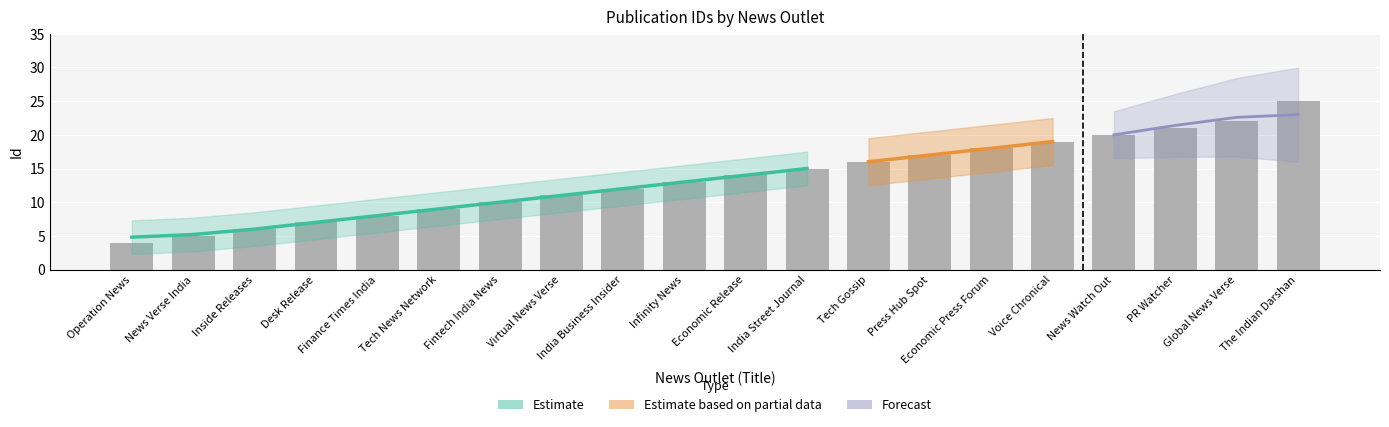

True or false: the data shows 21 at PR Watcher.

True